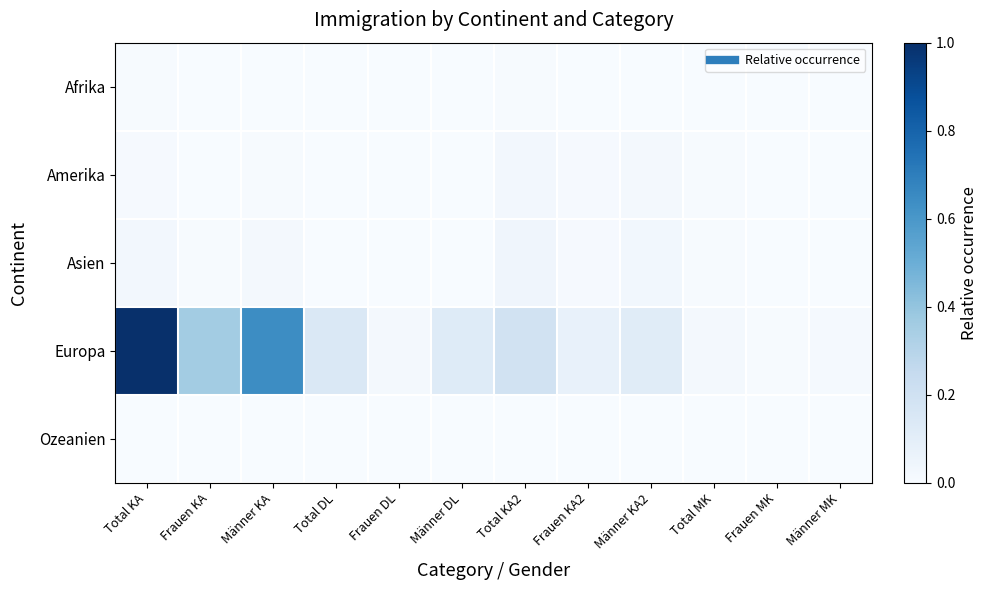

Reading left to right, transcribe all the data shown in this chart.

Afrika: Total KA=0.0	Frauen KA=0.0	Männer KA=0.0	Total DL=0.0	Frauen DL=0.0	Männer DL=0.0	Total KA2=0.0	Frauen KA2=0.0	Männer KA2=0.0	Total MK=0.0	Frauen MK=0.0	Männer MK=0.0
Amerika: Total KA=0.0	Frauen KA=0.0	Männer KA=0.0	Total DL=0.0	Frauen DL=0.0	Männer DL=0.0	Total KA2=0.0	Frauen KA2=0.0	Männer KA2=0.0	Total MK=0.0	Frauen MK=0.0	Männer MK=0.0
Asien: Total KA=0.0	Frauen KA=0.0	Männer KA=0.0	Total DL=0.0	Frauen DL=0.0	Männer DL=0.0	Total KA2=0.0	Frauen KA2=0.0	Männer KA2=0.0	Total MK=0.0	Frauen MK=0.0	Männer MK=0.0
Europa: Total KA=1.0	Frauen KA=0.4	Männer KA=0.6	Total DL=0.1	Frauen DL=0.0	Männer DL=0.1	Total KA2=0.2	Frauen KA2=0.1	Männer KA2=0.1	Total MK=0.0	Frauen MK=0.0	Männer MK=0.0
Ozeanien: Total KA=0.0	Frauen KA=0.0	Männer KA=0.0	Total DL=0.0	Frauen DL=0.0	Männer DL=0.0	Total KA2=0.0	Frauen KA2=0.0	Männer KA2=0.0	Total MK=0.0	Frauen MK=0.0	Männer MK=0.0